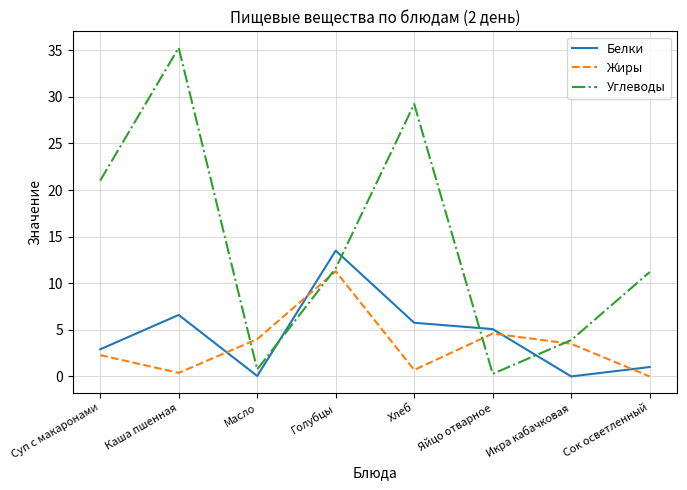

True or false: Углеводы has a value of 0.3 at Яйцо отварное.

True